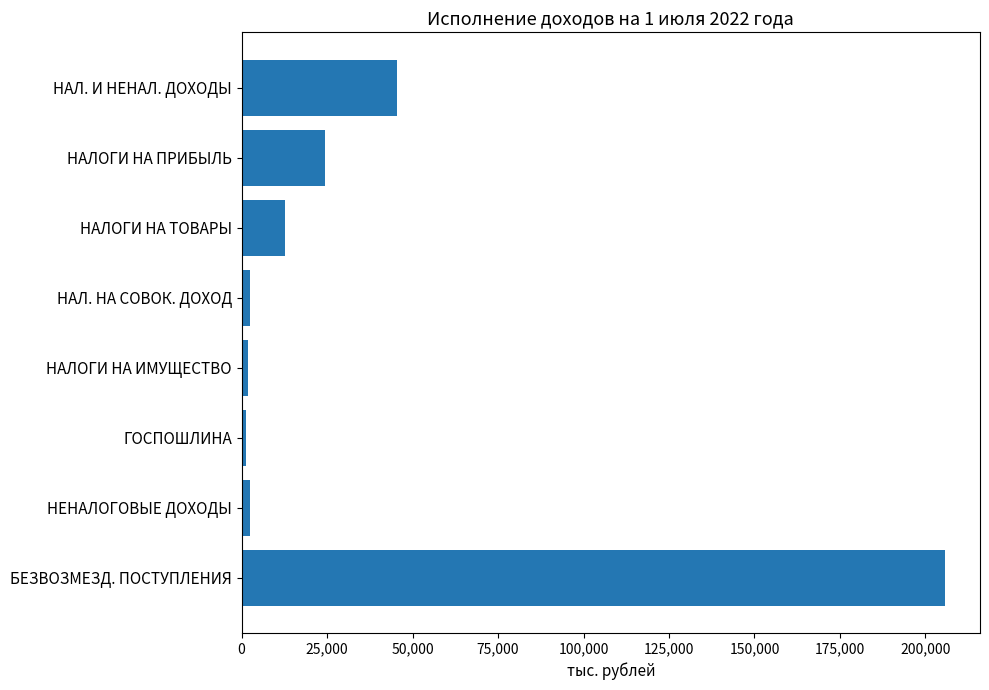

The chart shows a value of 45325.5 at НАЛ. И НЕНАЛ. ДОХОДЫ. True or false?

True